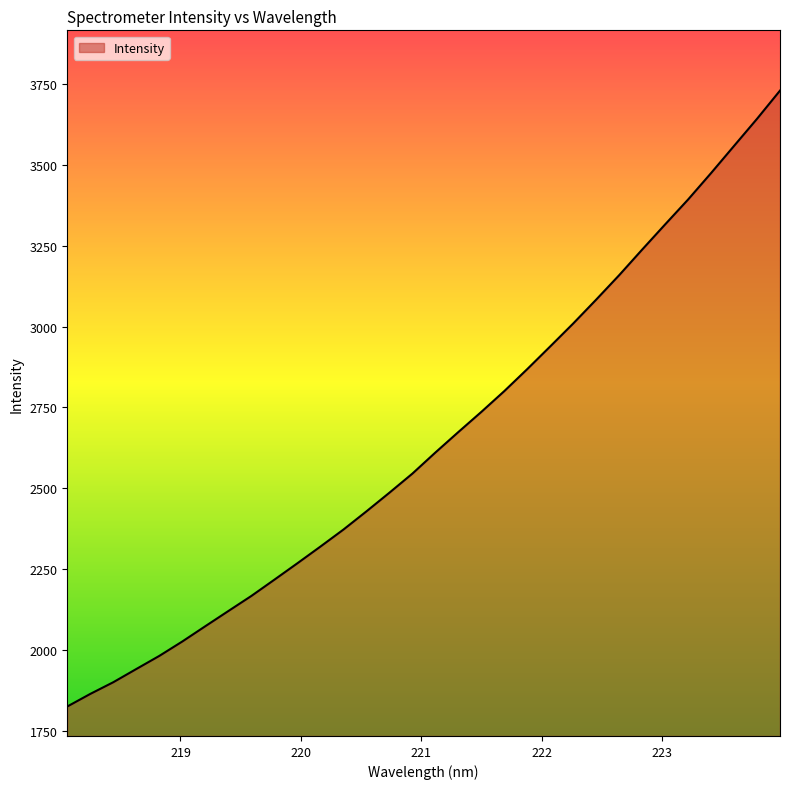

What is the minimum value shown in the chart?

1824.3